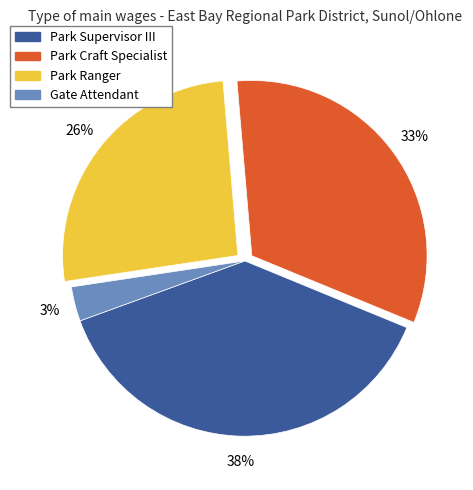

Combined, do Park Supervisor III and Gate Attendant account for over 50%?

No